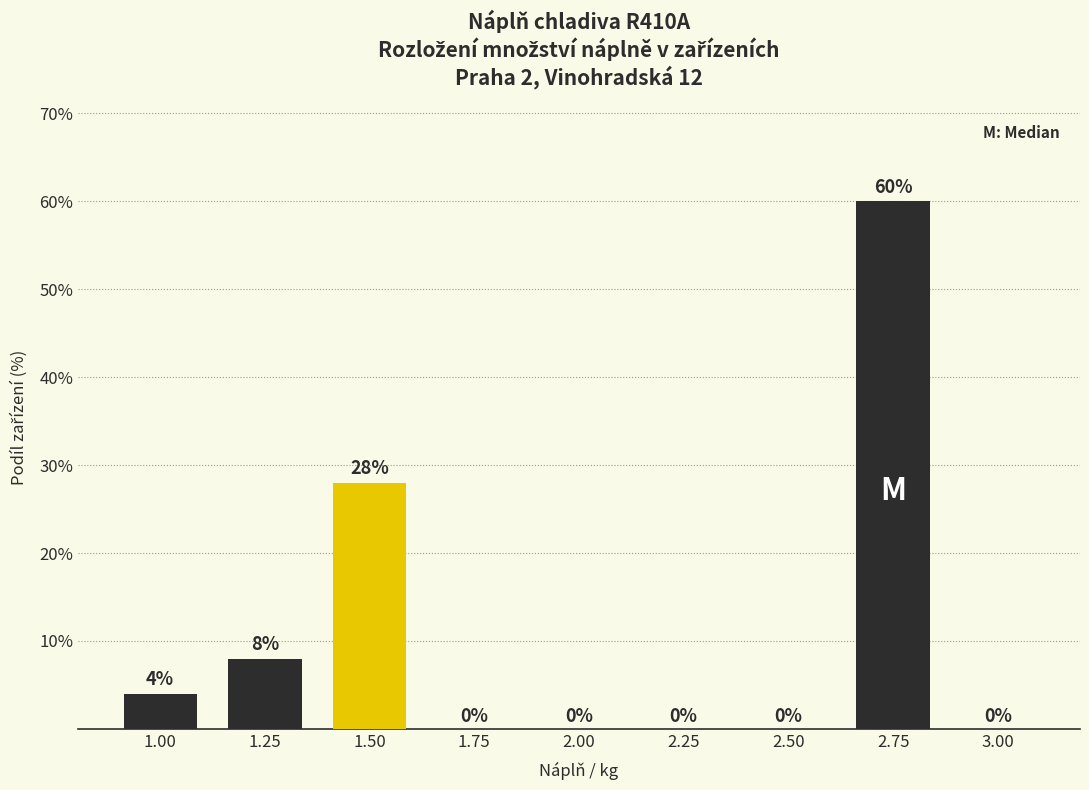

Reading right to left, list all the values displayed in this chart.

3.00=0.0	2.75=60.0	2.50=0.0	2.25=0.0	2.00=0.0	1.75=0.0	1.50=28.0	1.25=8.0	1.00=4.0